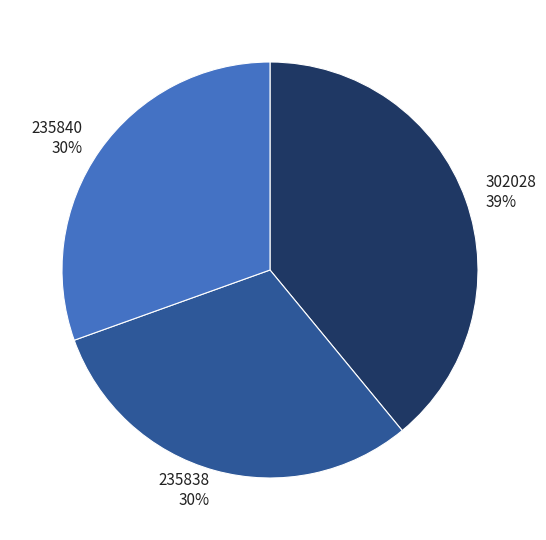

Does 302028 represent more than half of the total?

No